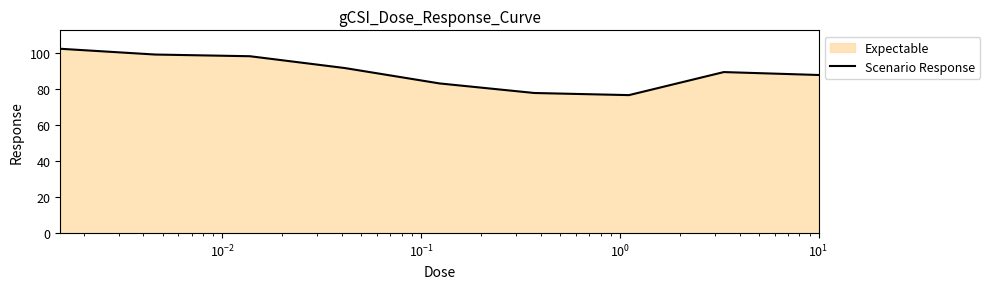

How many points are higher than both their immediate neighbors (excluding endpoints)?

1